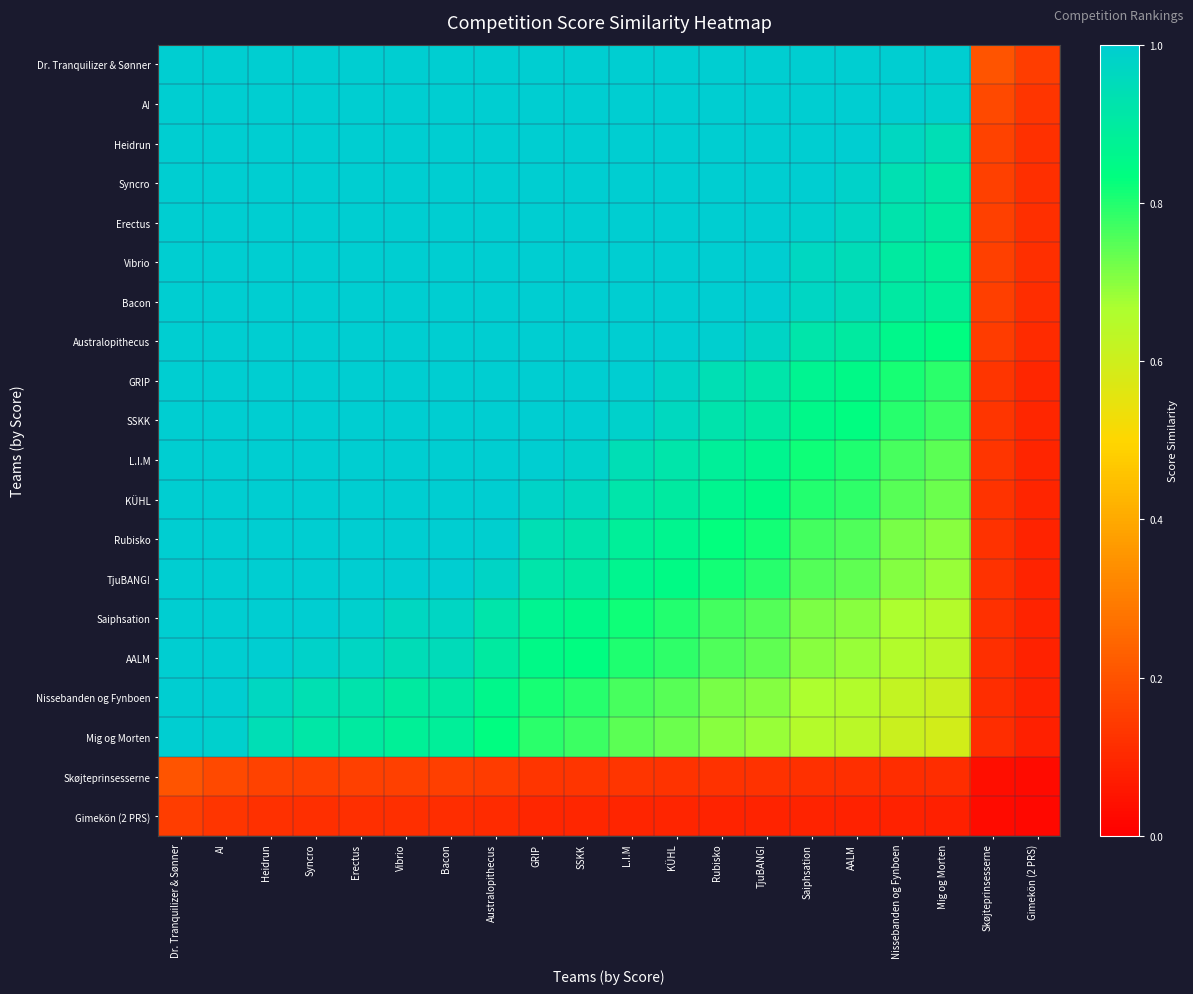

At how many categories does at least one series exceed 1?

18